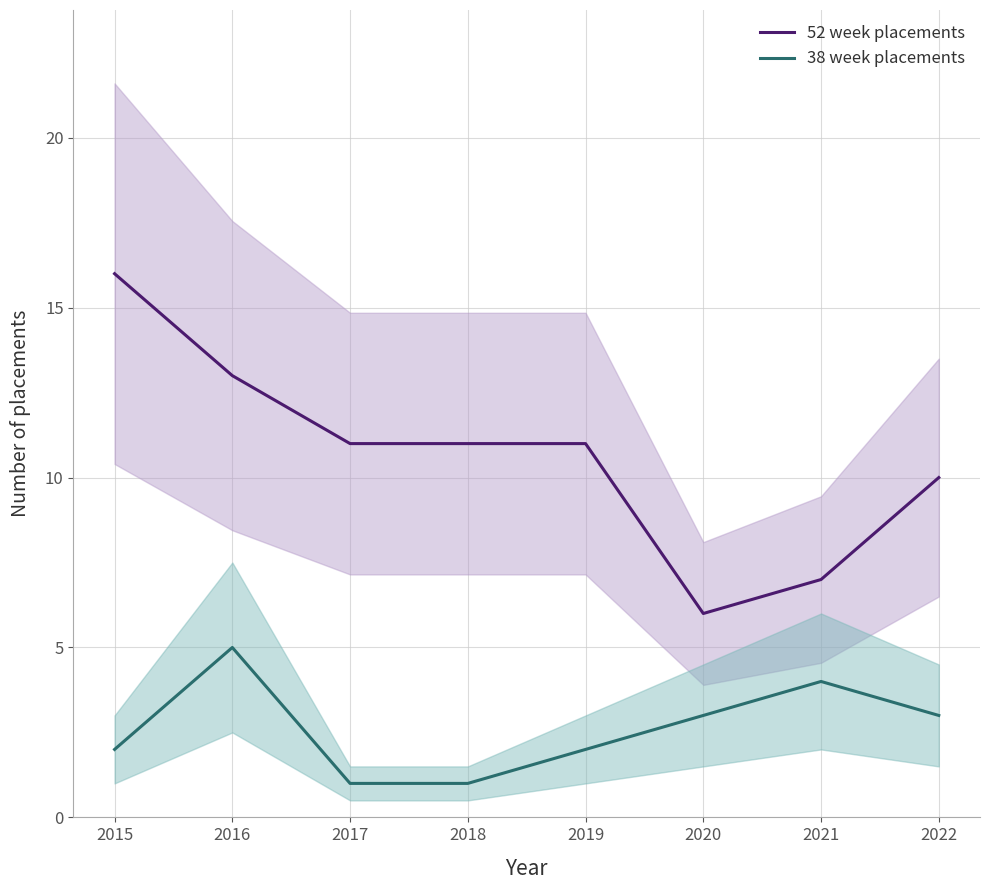

What is the maximum value for 52 week placements?

16